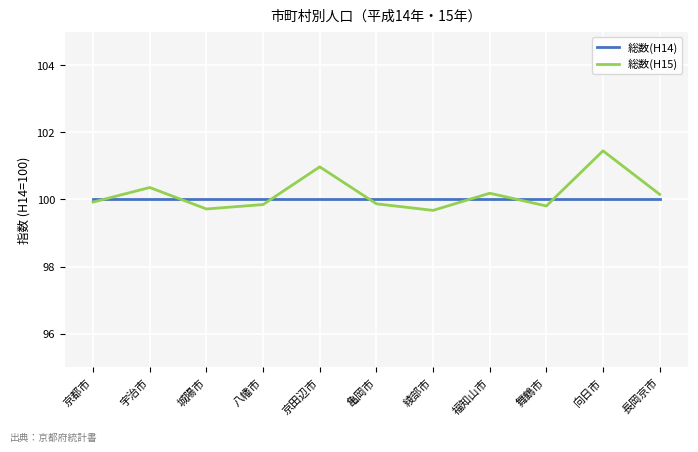

What is the spread (max minus min) of values at 綾部市?

0.3